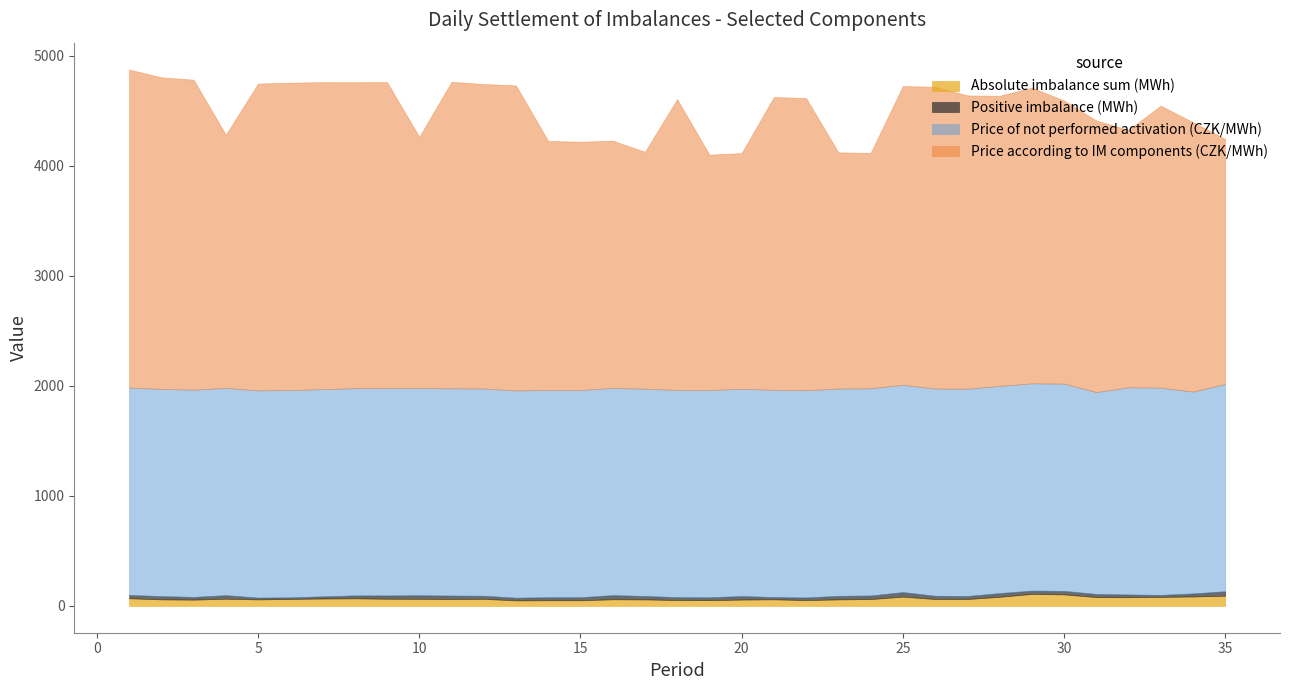

Reading left to right, list all the values displayed in this chart.

Absolute imbalance sum (MWh): 1=69.6	2=59.6	3=57.0	4=65.2	5=59.3	6=63.3	7=67.2	8=68.9	9=65.1	10=64.5	11=62.7	12=64.3	13=50.0	14=51.5	15=51.3	16=60.3	17=59.1	18=53.3	19=52.2	20=57.5	21=60.0	22=52.8	23=59.2	24=62.1	25=84.5	26=62.6	27=62.5	28=82.7	29=108.8	30=104.9	31=79.9	32=79.1	33=81.9	34=85.8	35=92.8
Positive imbalance (MWh): 1=30.5	2=29.4	3=24.6	4=32.6	5=16.0	6=14.5	7=19.6	8=26.3	9=30.0	10=32.4	11=31.1	12=27.9	13=24.4	14=27.3	15=27.5	16=37.6	17=31.0	18=26.0	19=26.1	20=32.3	21=20.3	22=23.8	23=32.2	24=32.2	25=41.1	26=29.5	27=27.4	28=33.5	29=30.3	30=31.5	31=28.8	32=24.4	33=17.9	34=27.4	35=40.5
Price of not performed activation (CZK/MWh): 1=1883.8	2=1883.8	3=1883.8	4=1883.8	5=1883.8	6=1883.8	7=1883.8	8=1883.8	9=1883.8	10=1883.8	11=1883.8	12=1883.8	13=1883.8	14=1883.8	15=1883.8	16=1883.8	17=1883.8	18=1883.8	19=1883.8	20=1883.8	21=1883.8	22=1883.8	23=1883.8	24=1883.8	25=1883.8	26=1883.8	27=1883.8	28=1883.8	29=1883.8	30=1883.8	31=1834.6	32=1883.8	33=1883.8	34=1834.6	35=1883.8
Price according to IM components (CZK/MWh): 1=2891.5	2=2831.6	3=2817.2	4=2300.6	5=2788.3	6=2793.6	7=2789.6	8=2780.6	9=2782.0	10=2282.9	11=2785.4	12=2767.8	13=2772.2	14=2263.1	15=2256.2	16=2247.3	17=2154.0	18=2642.4	19=2139.2	20=2141.9	21=2661.4	22=2655.2	23=2147.0	24=2138.8	25=2715.5	26=2742.4	27=2666.0	28=2636.3	29=2687.7	30=2574.0	31=2468.2	32=2338.3	33=2563.4	34=2448.3	35=2228.0